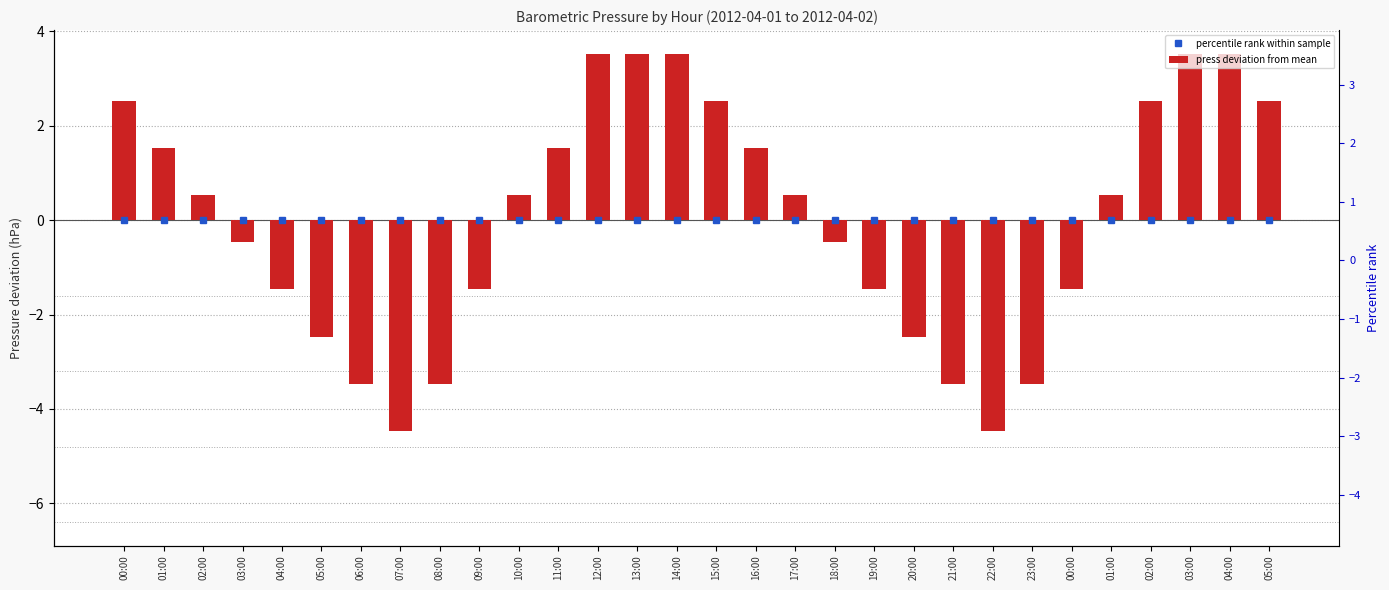

Where is the data nearest to the value 0?

03:00